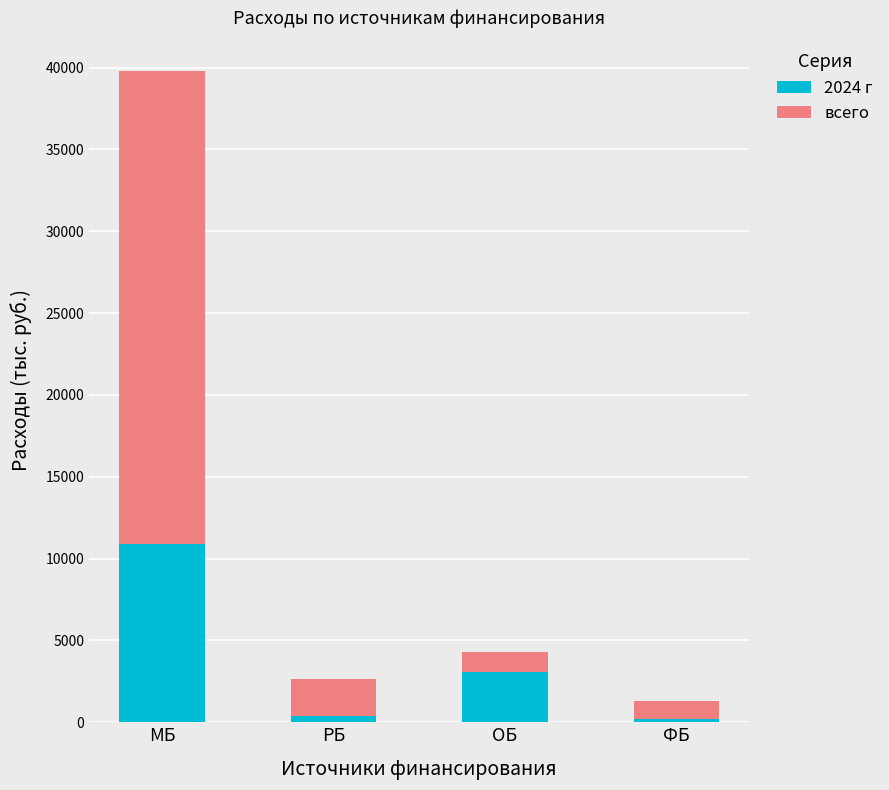

What are all the series names shown in the legend?

2024 г, всего